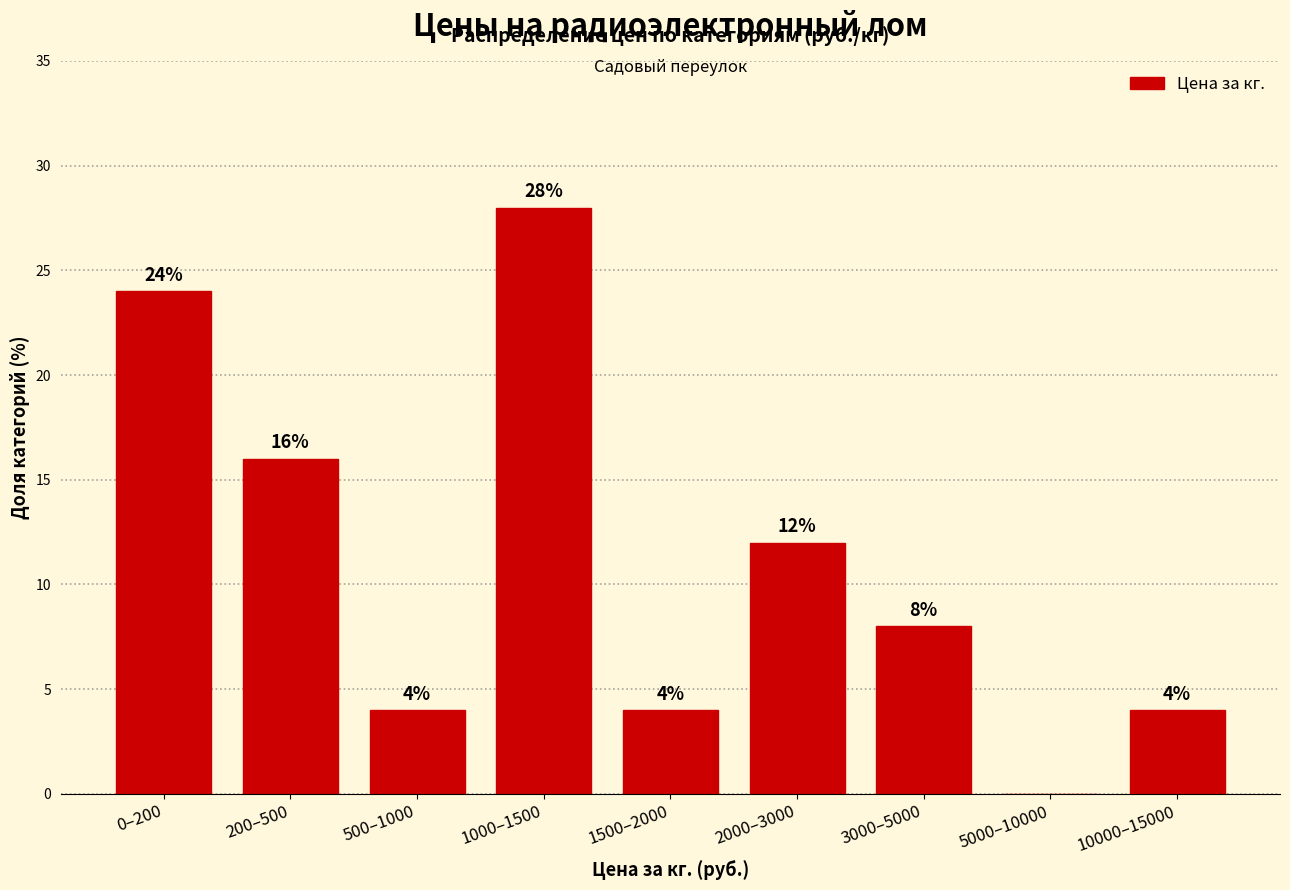

Reading left to right, extract all data points from this chart.

0–200=24.0	200–500=16.0	500–1000=4.0	1000–1500=28.0	1500–2000=4.0	2000–3000=12.0	3000–5000=8.0	5000–10000=0.0	10000–15000=4.0